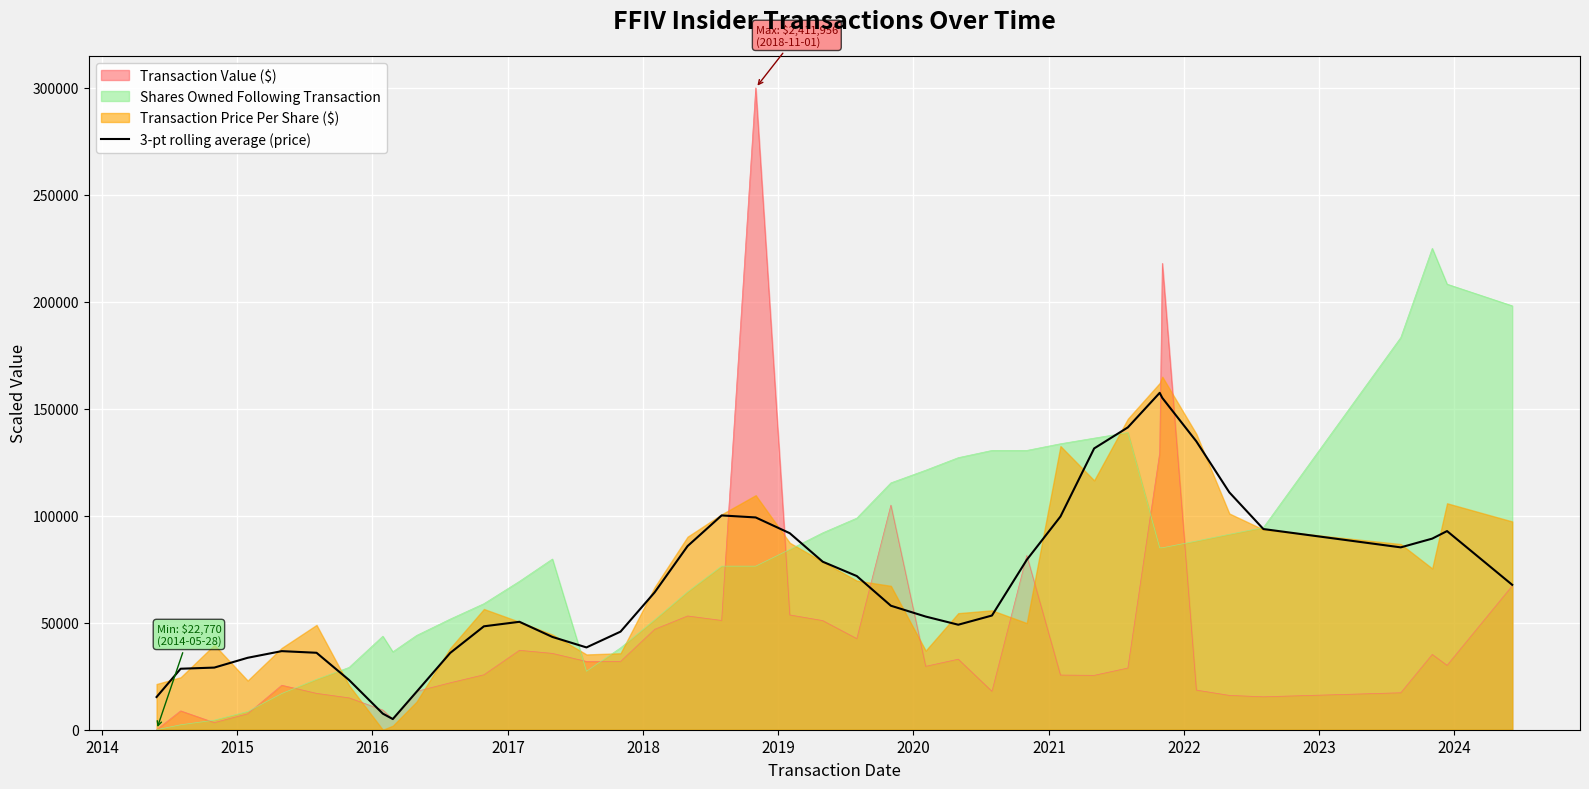

Reading left to right, list all the values displayed in this chart.

15288.1	28504.6	29044.8	33622.1	36733.2	35963.4	23219.0	7514.8	4987.2	17703.5	35888.1	48331.8	50442.2	43363.8	38467.6	45848.4	64189.0	85829.4	100160.5	99216.6	91845.3	78530.5	71821.9	57961.3	52895.3	49077.7	53373.1	79402.9	99649.4	131479.8	141309.3	157462.8	155102.0	134772.3	110960.4	93798.1	85234.3	89323.4	92845.1	67721.5